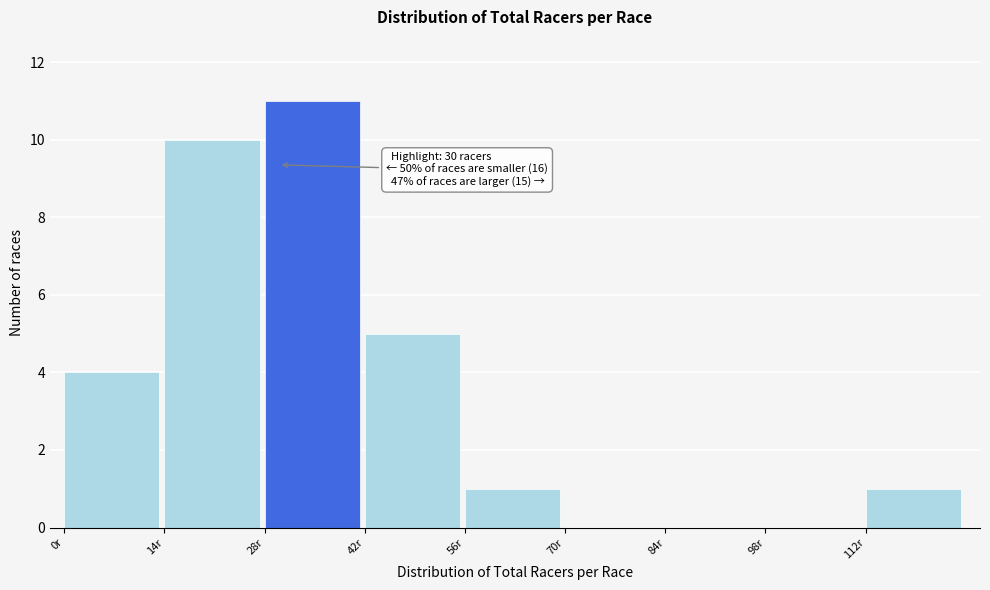

Which range on the x-axis has the tallest bar?

28 to 42